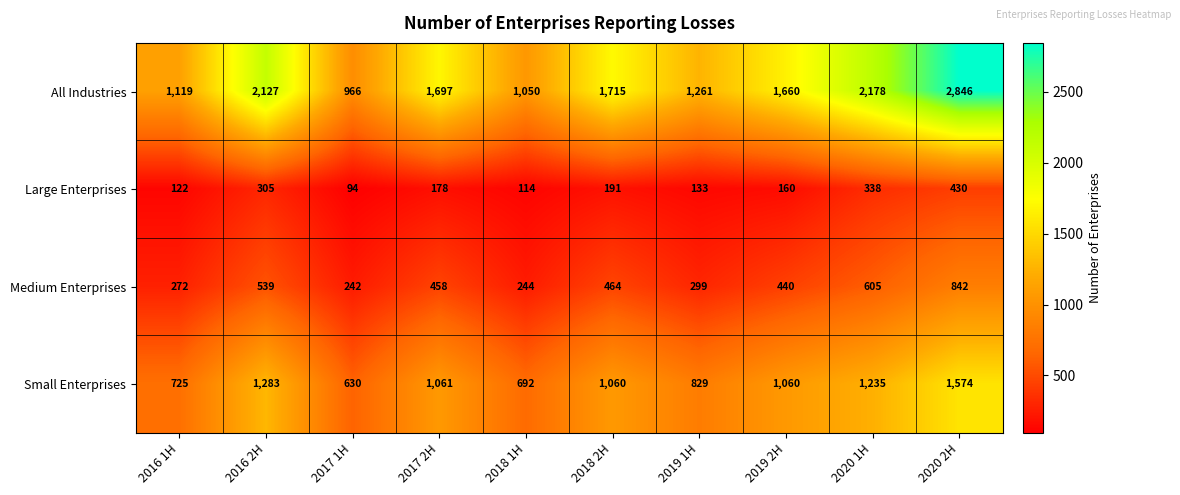

What is the average value of the Small Enterprises series?

1015